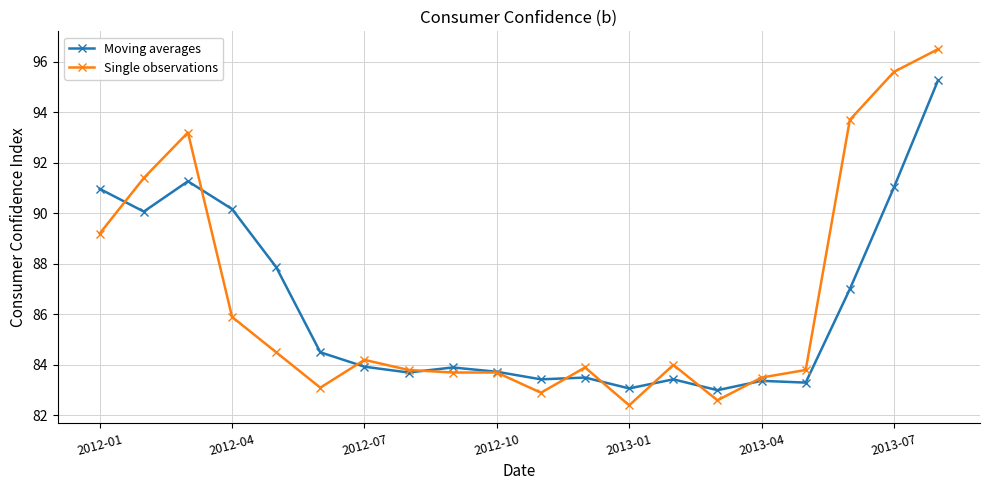

Reading left to right, extract all data points from this chart.

Moving averages: 91.0	90.1	91.3	90.2	87.9	84.5	83.9	83.7	83.9	83.7	83.4	83.5	83.1	83.4	83.0	83.4	83.3	87.0	91.0	95.3
Single observations: 89.2	91.4	93.2	85.9	84.5	83.1	84.2	83.8	83.7	83.7	82.9	83.9	82.4	84.0	82.6	83.5	83.8	93.7	95.6	96.5